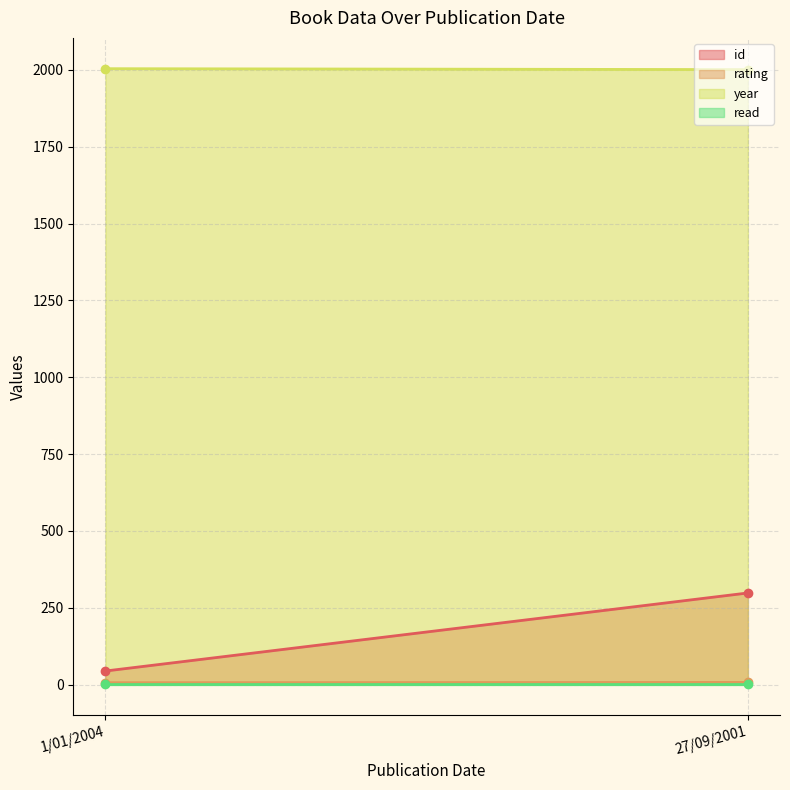

At which label is read closest to 1?

1/01/2004